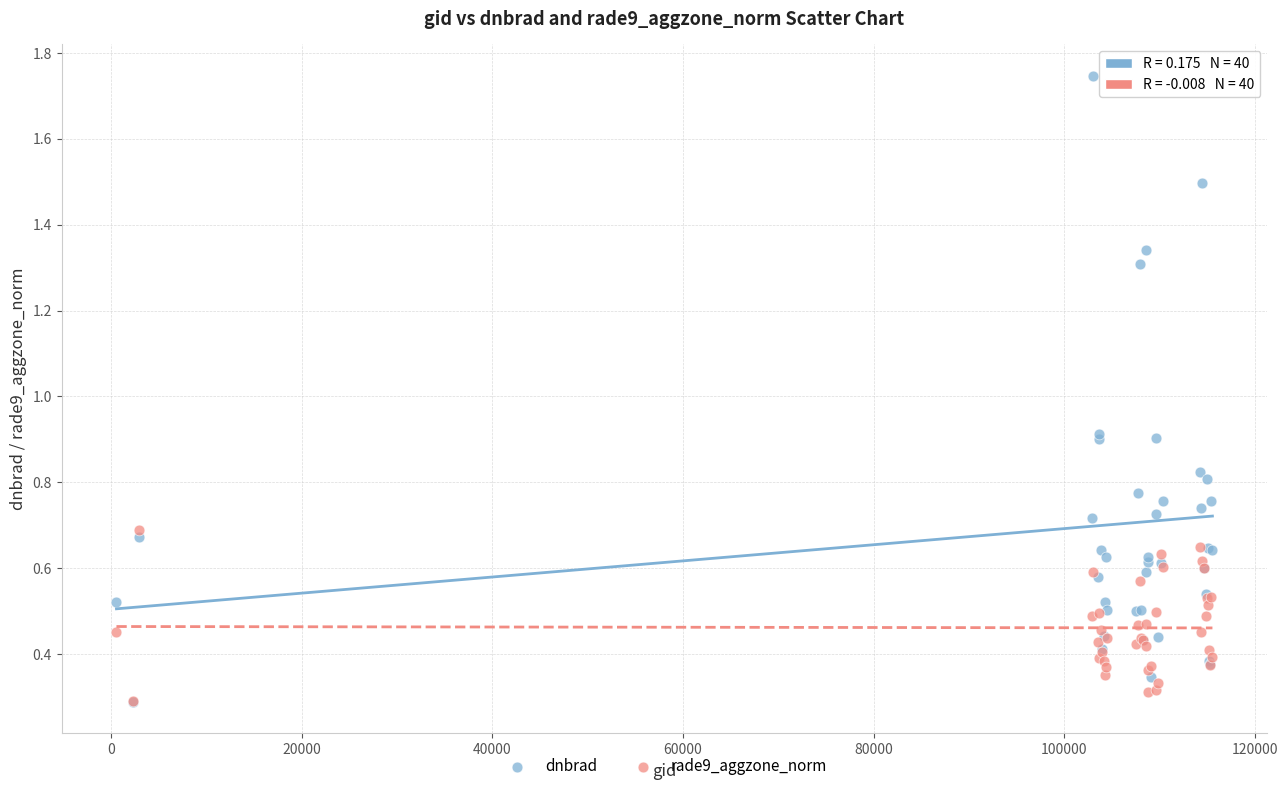

Which series reaches the maximum Y coordinate?

dnbrad